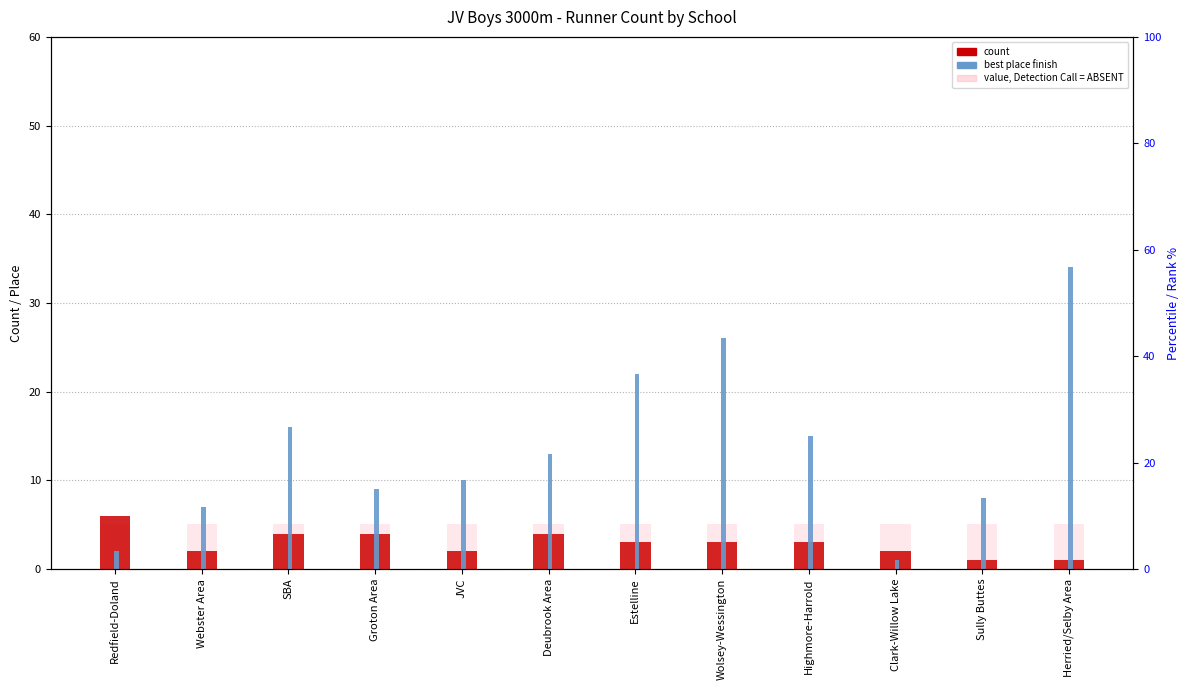

What is the total value across all series at Sully Buttes?

9